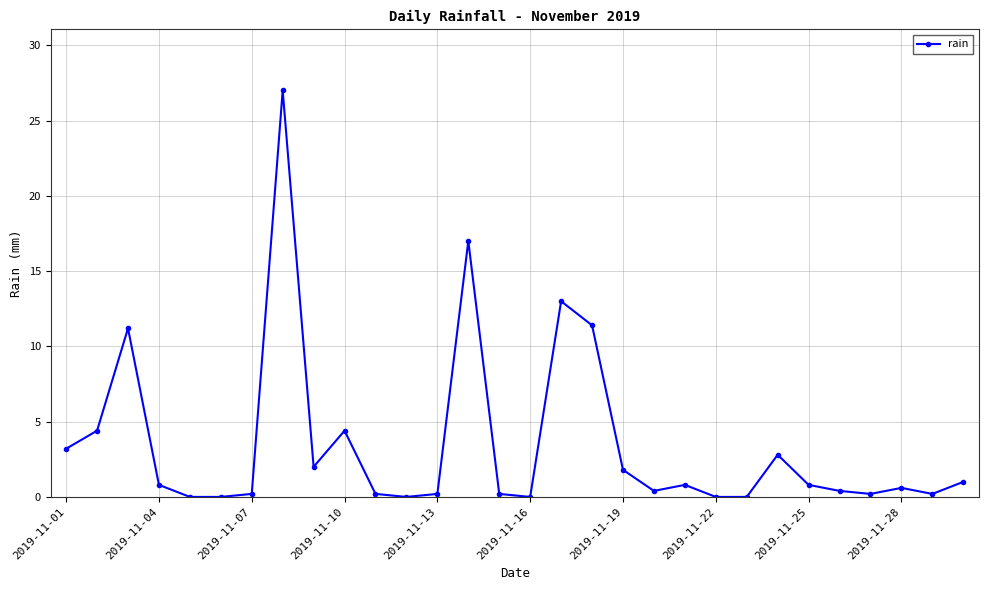

What is the sum of all values?

104.2